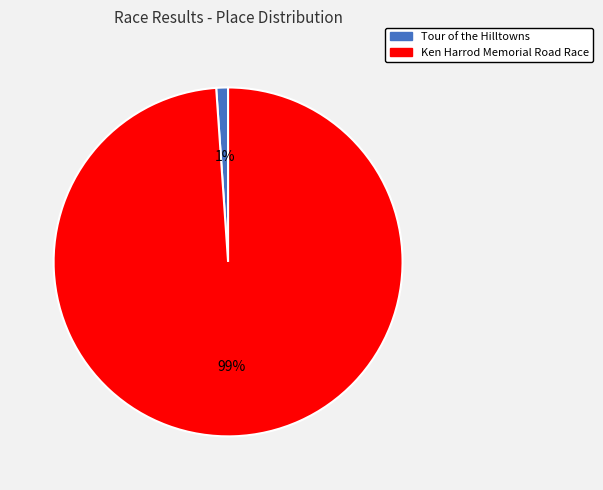

Do Tour of the Hilltowns and Ken Harrod Memorial Road Race together represent more than half of the pie?

Yes